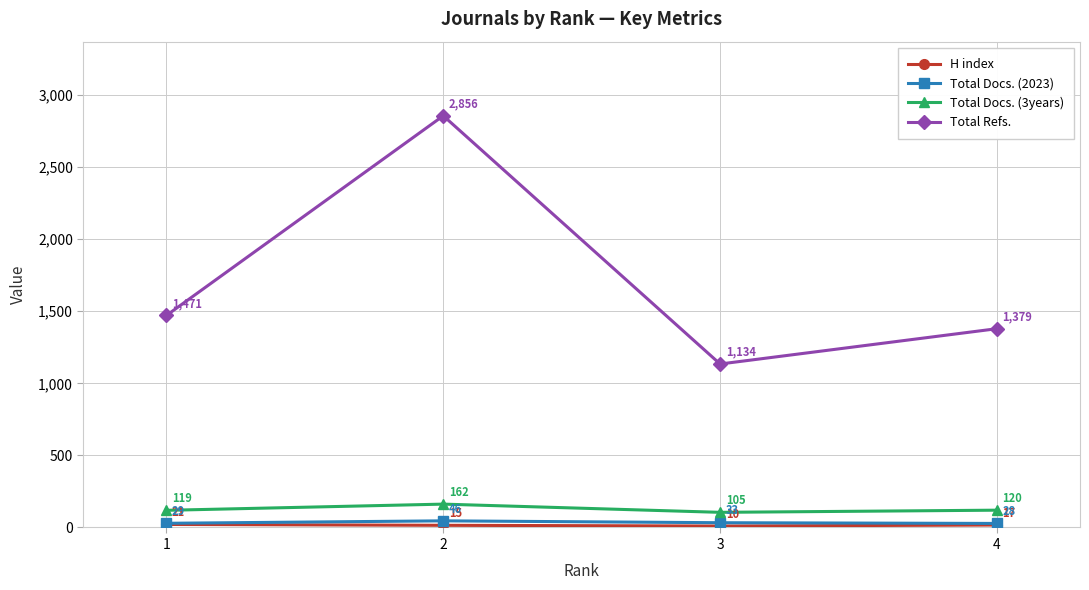

How many interior local peaks does the Total Docs. (2023) series have?

1